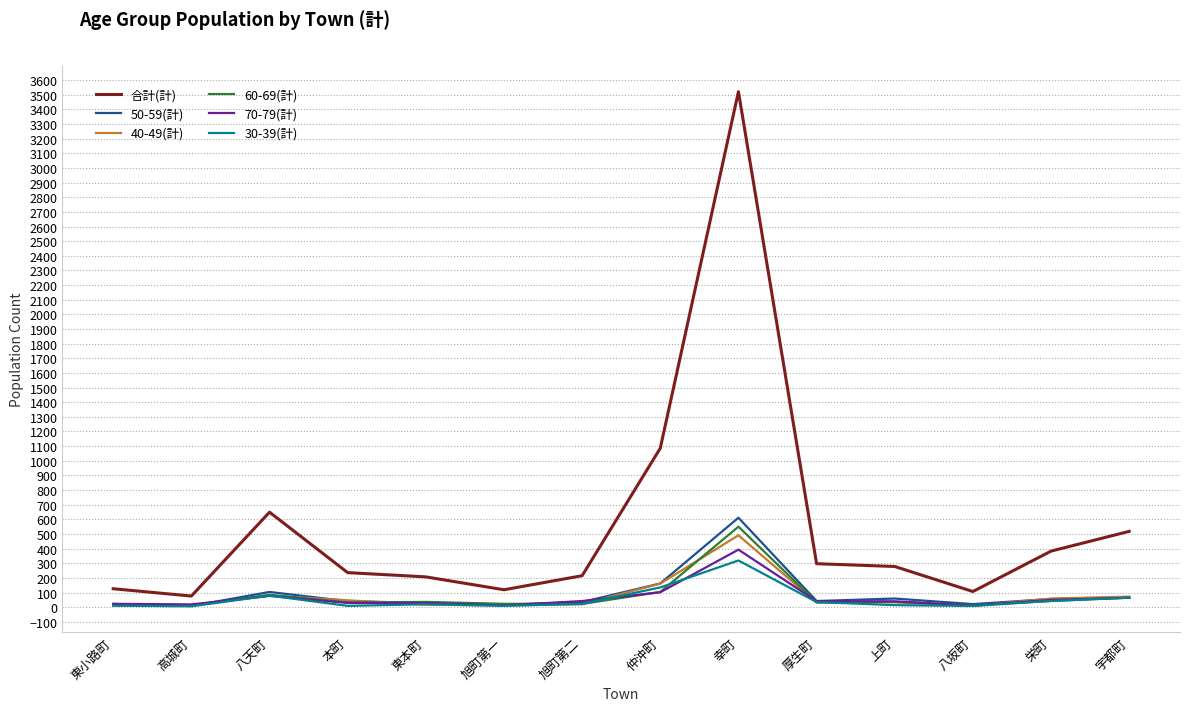

Which series changed the most between 栄町 and 宇都町?

合計(計)